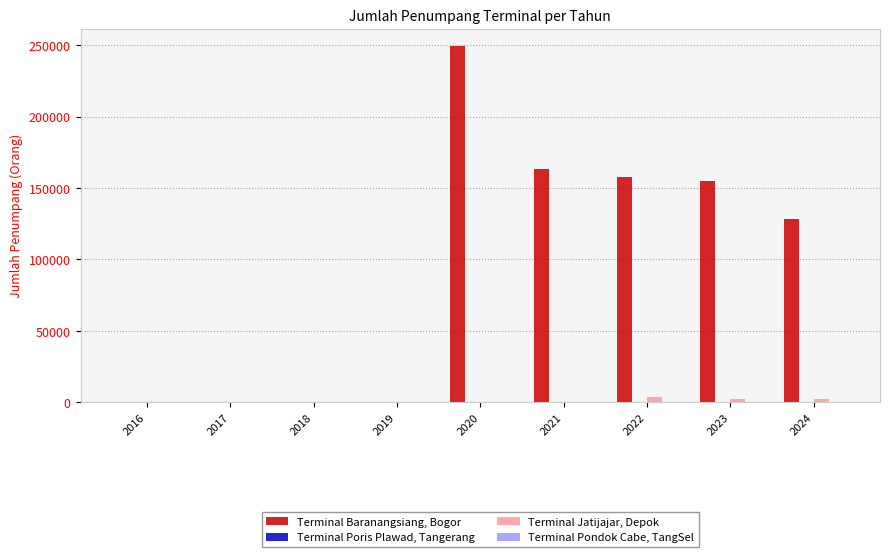

The value of Terminal Baranangsiang, Bogor at 2017 is -129563. True or false?

False